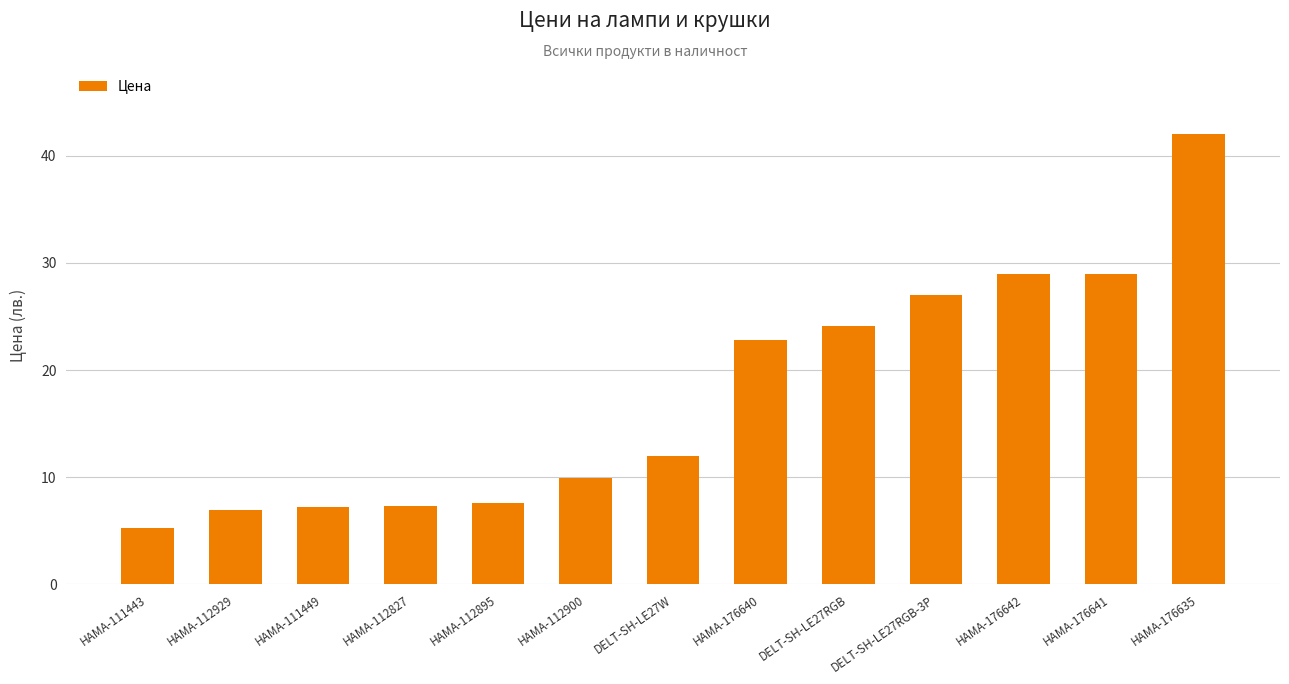

What value does the data have at HAMA-176635?

42.0